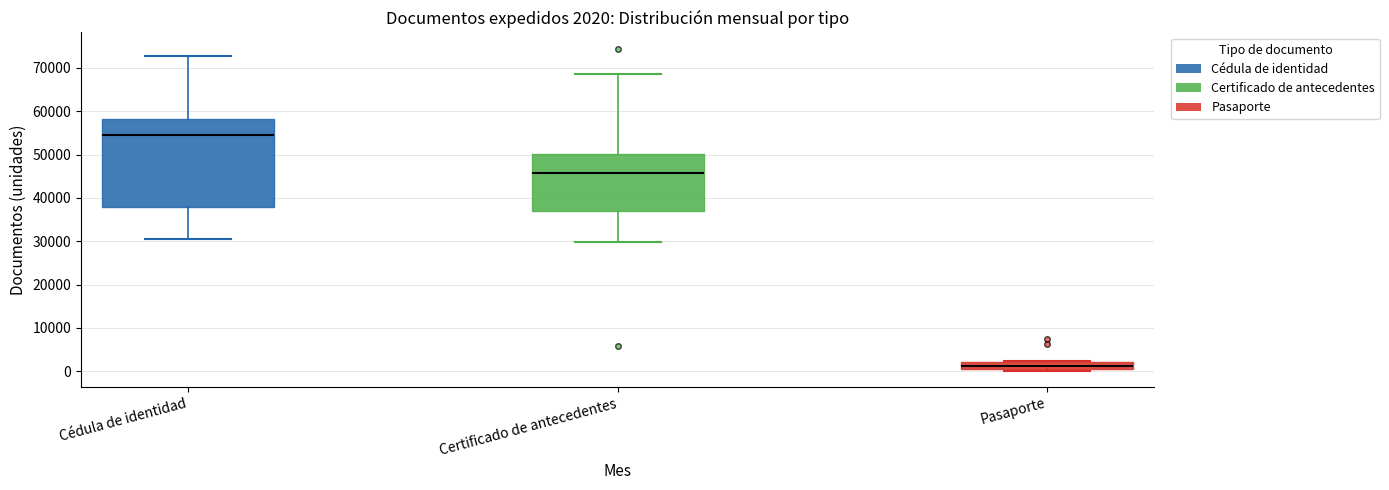

Which box has the lowest median line?

Pasaporte